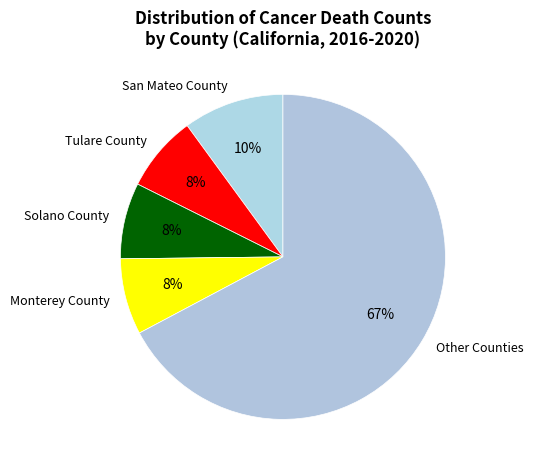

To the nearest percent, what portion does San Mateo County represent?

10%